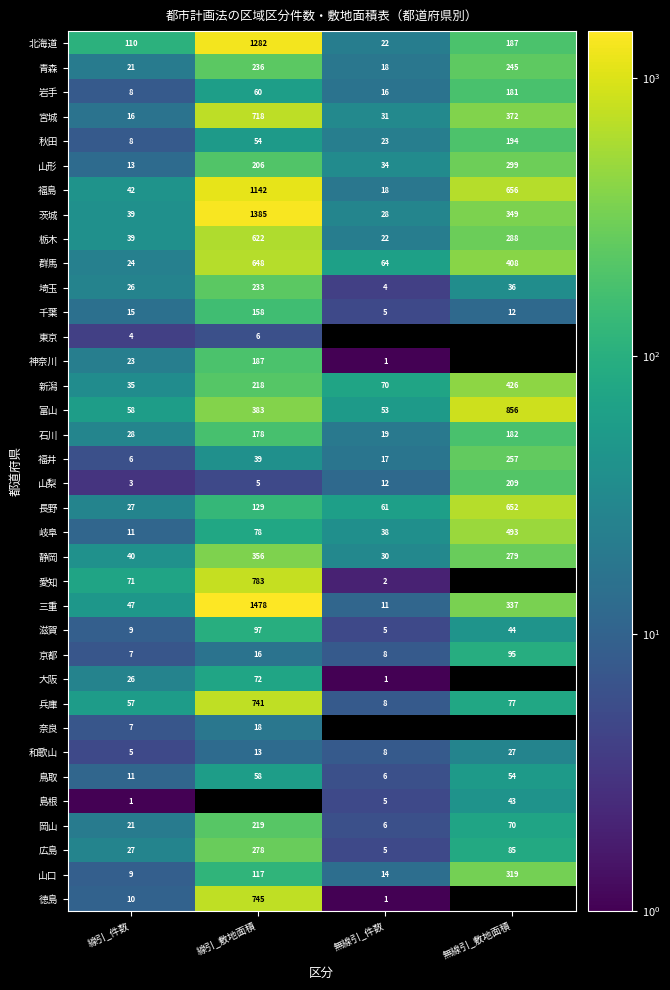

List the labels in order of 福井 value, smallest first.

線引_件数, 無線引_件数, 線引_敷地面積, 無線引_敷地面積